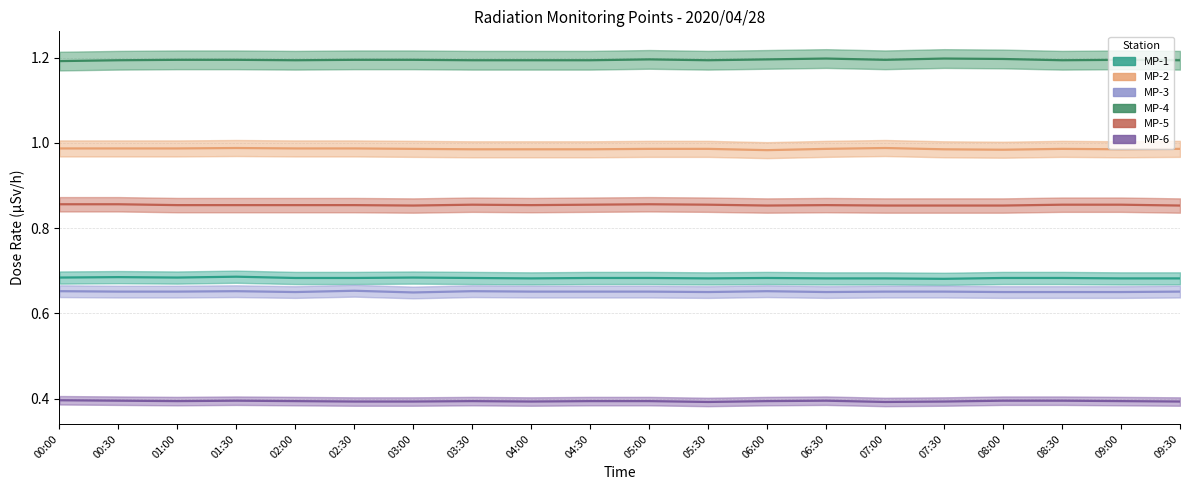

Which series has the widest spread of values?

MP-4